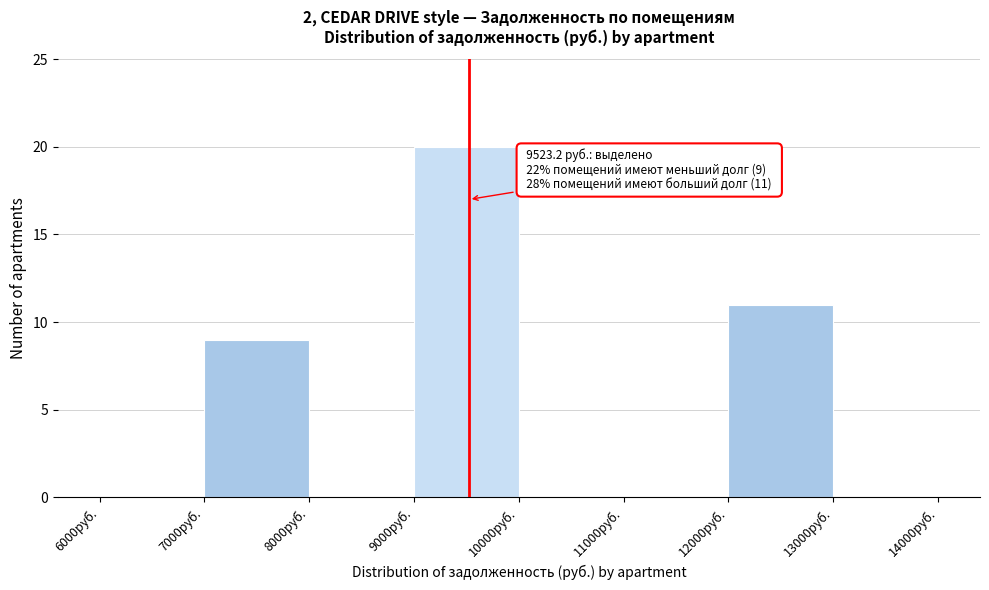

Over which range of the x-axis is the bar tallest?

9000 to 10000